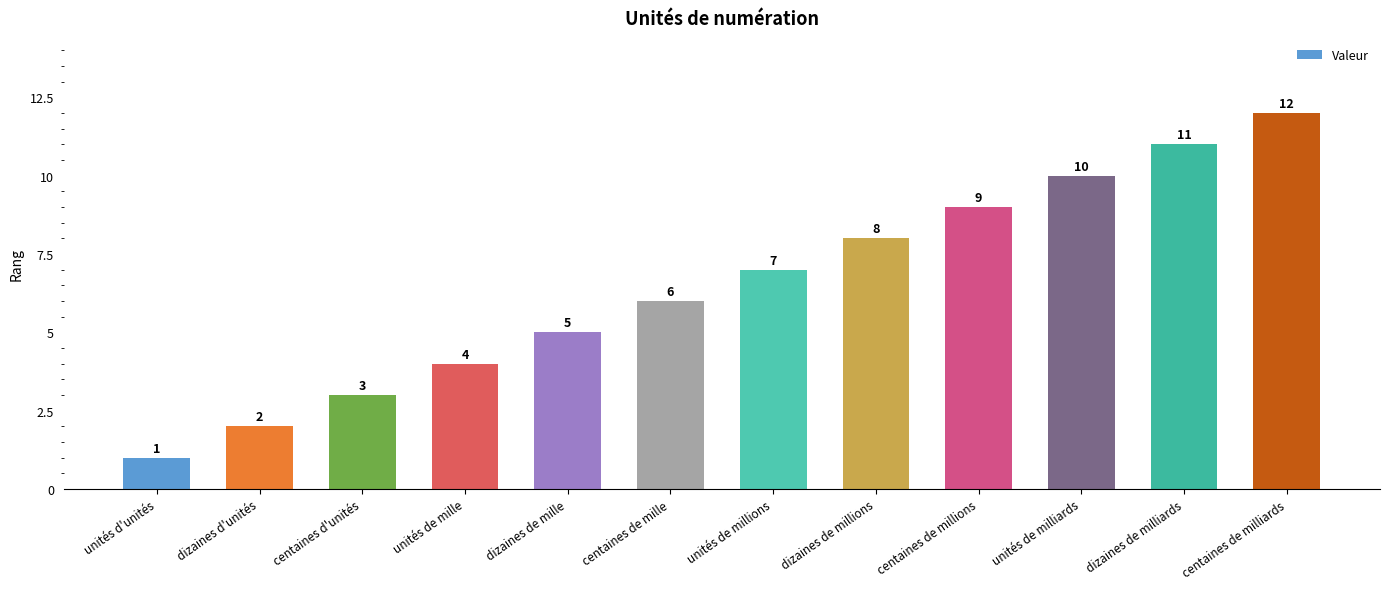

Which category has the highest value across all series?

centaines de milliards